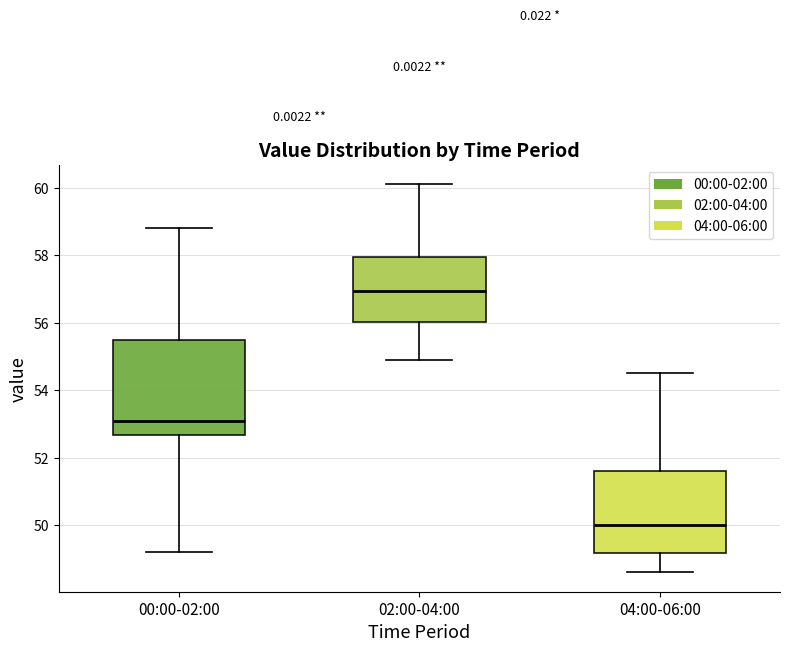

Where does the upper whisker of the box for 00:00-02:00 end on the y-axis? The values are not printed on the chart, so give them approximately, as read against the axis.

58.8